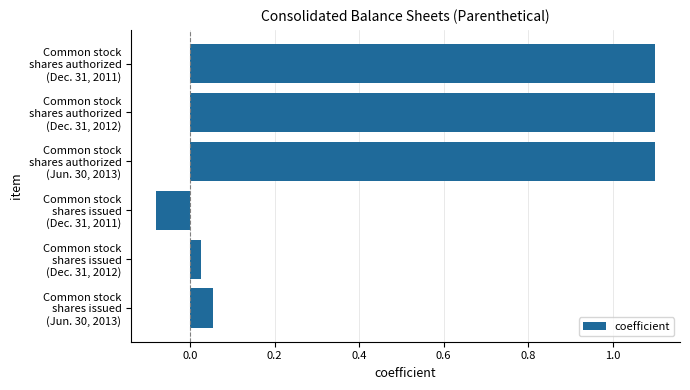

What is the average value?

0.5